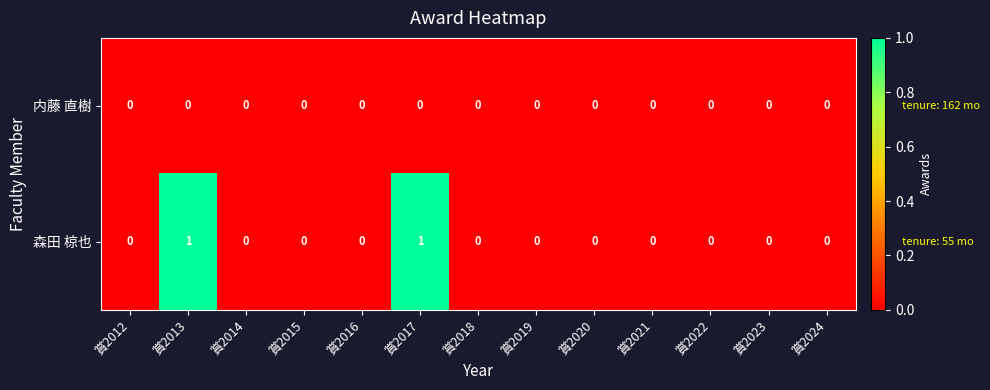

Which series has the largest range (max minus min)?

森田 椋也